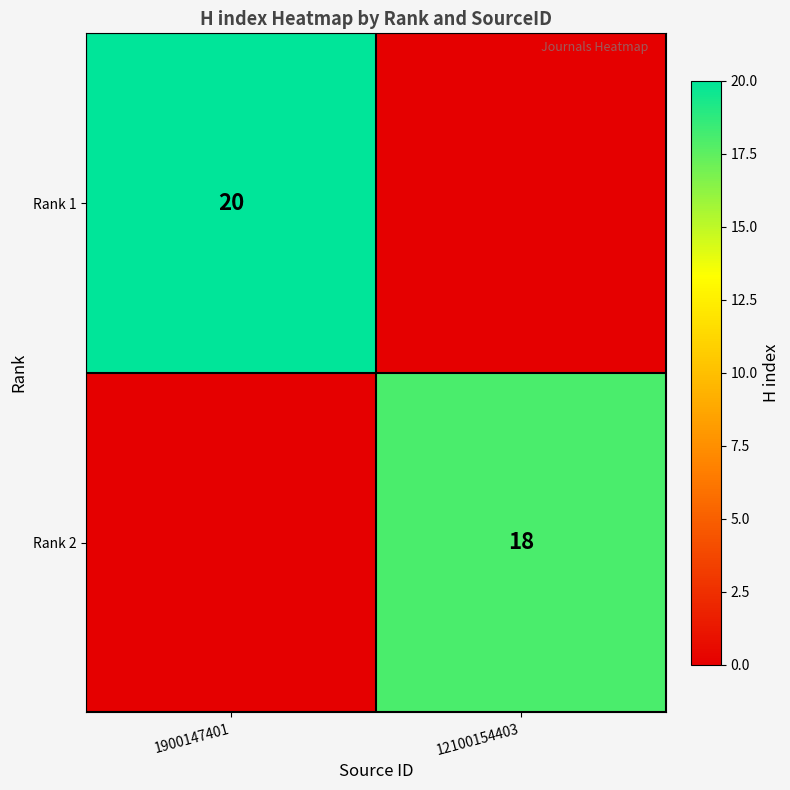

At how many categories does at least one series exceed 16?

2